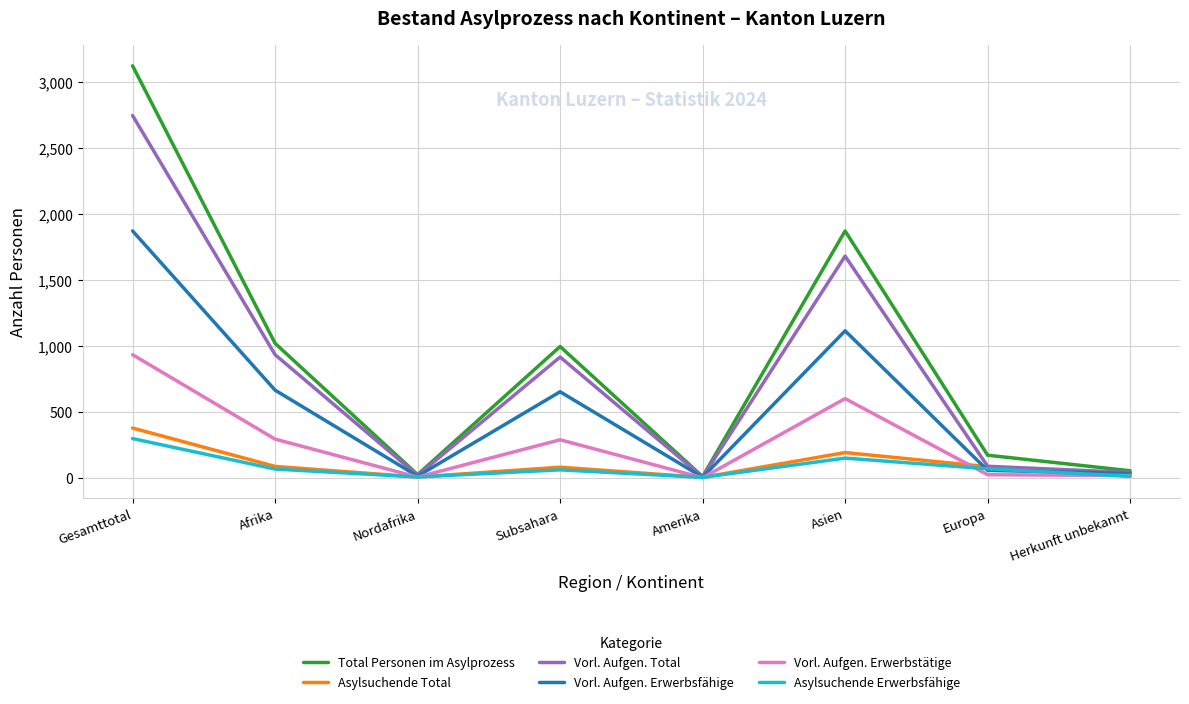

At which label does Vorl. Aufgen. Erwerbsfähige first exceed 652?

Gesamttotal